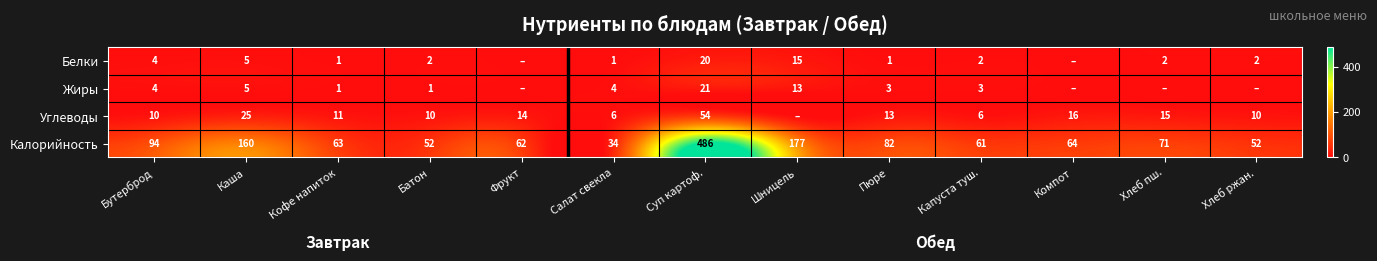

Which has a higher value, Пюре or Капуста туш.?

Капуста туш.